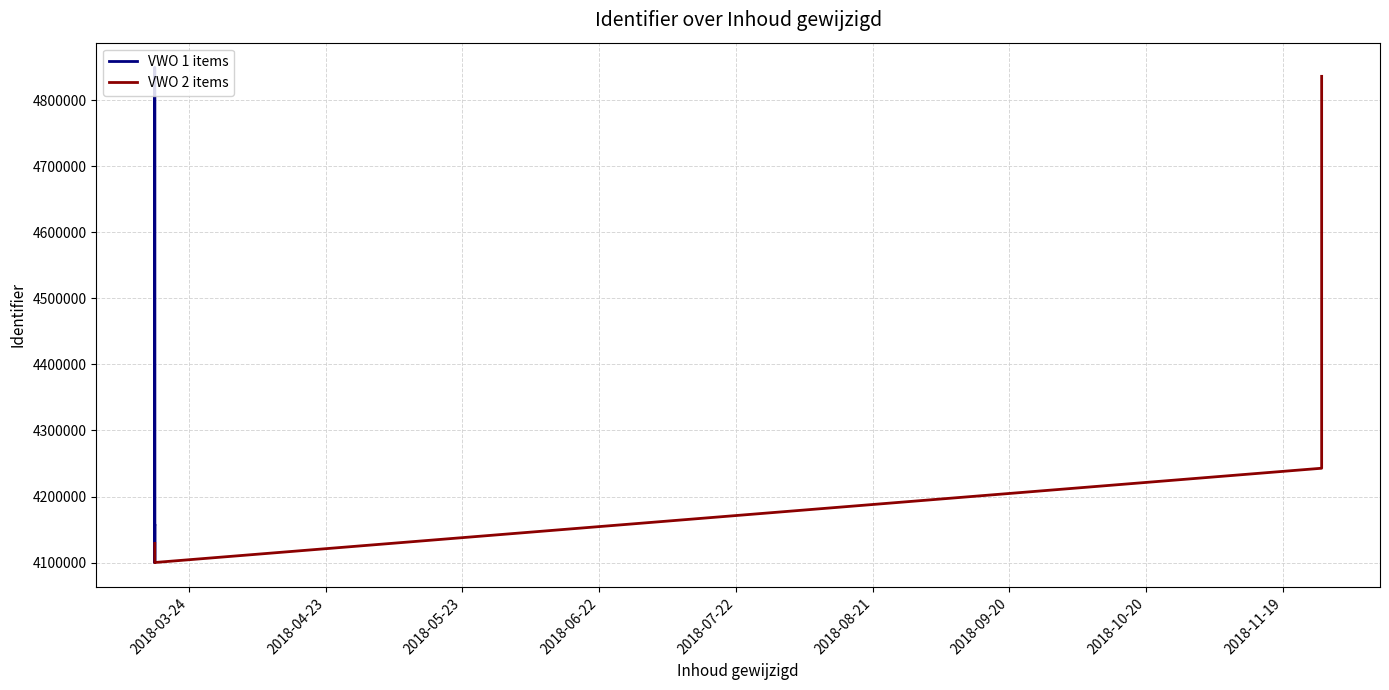

List the series in order of their peak value, lowest first.

VWO 2 items, VWO 1 items